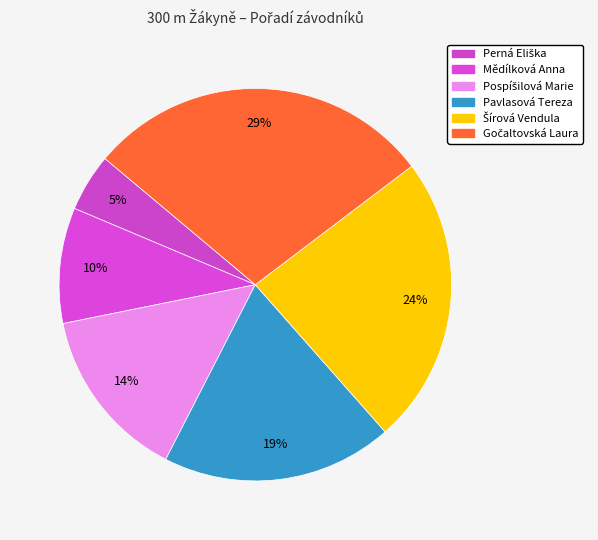

How many segments does this pie chart have?

6